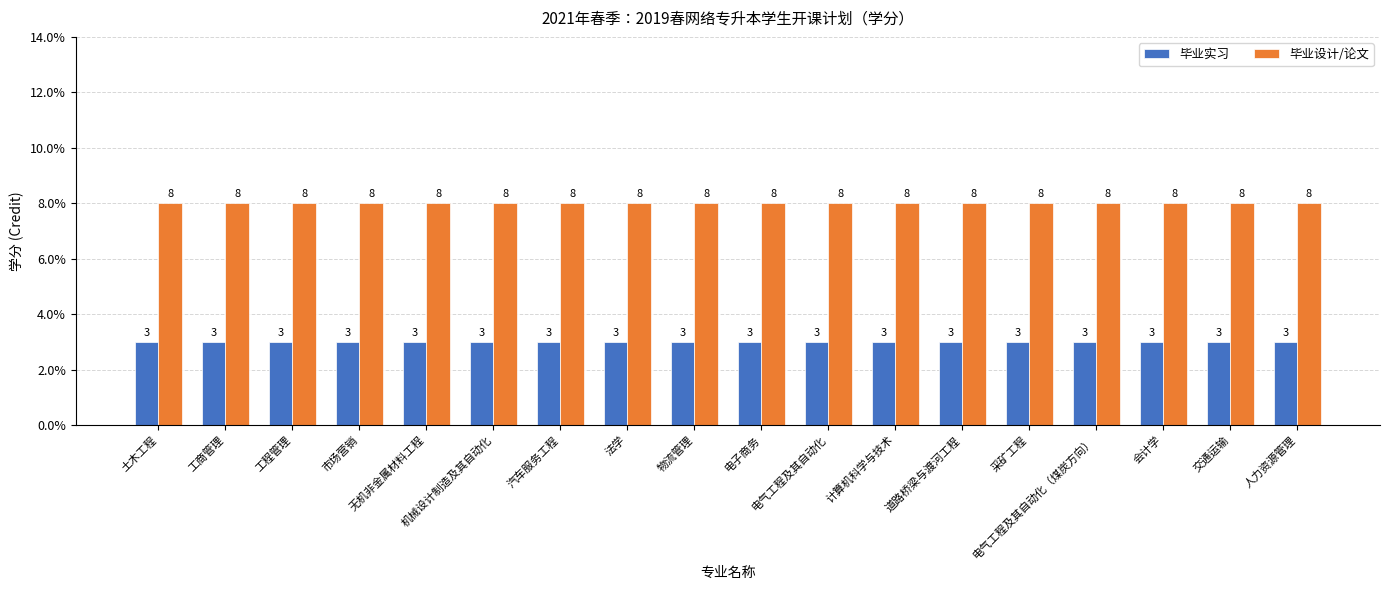

Count the number of categories in the chart.

18